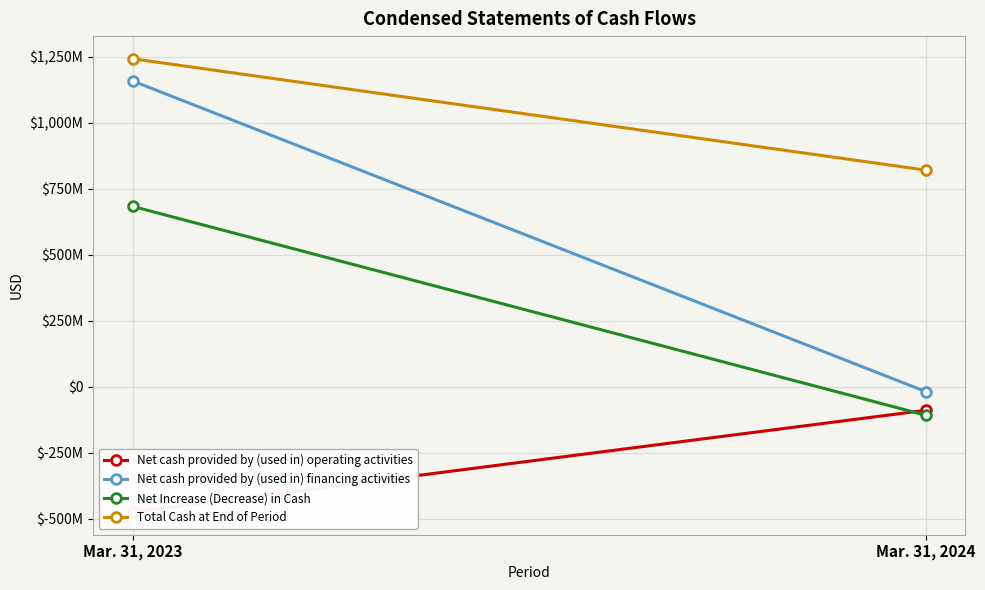

Which series changed the most between Mar. 31, 2023 and Mar. 31, 2024?

Net cash provided by (used in) financing activities